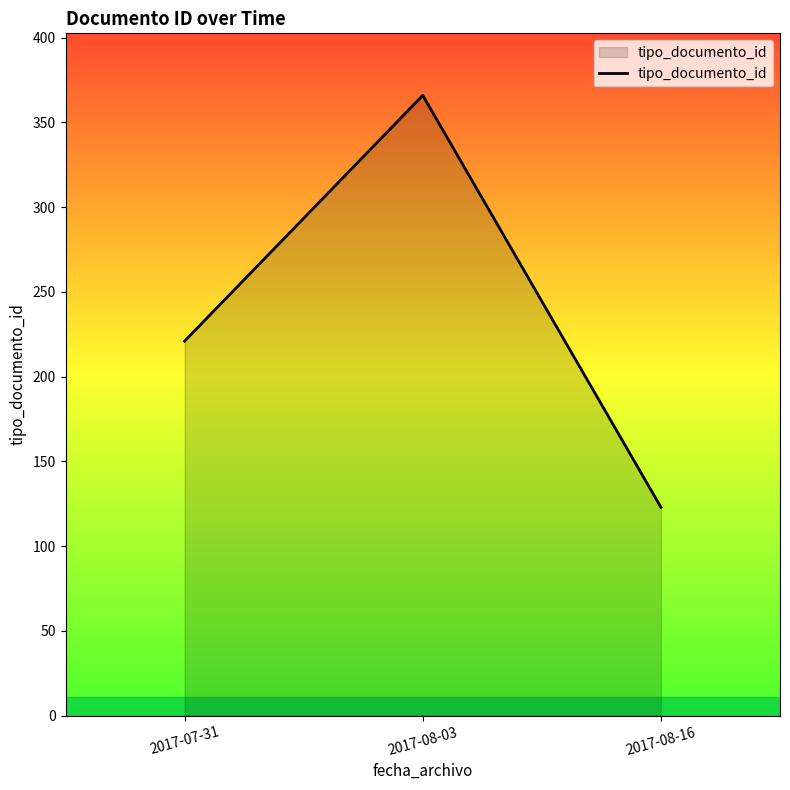

What is the difference between the maximum and minimum values?

243